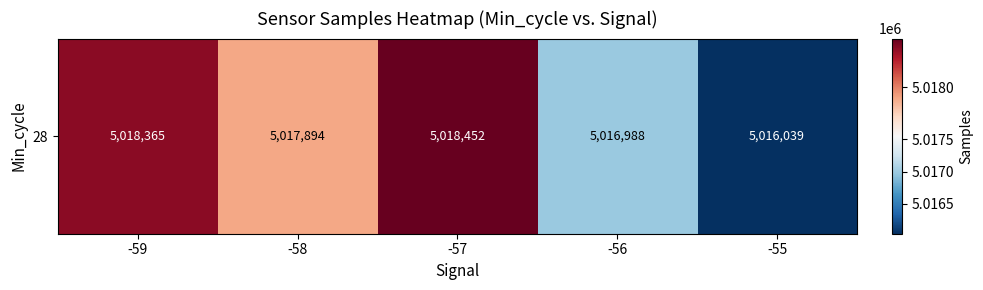

The value at -58 is 3497979.3. True or false?

False